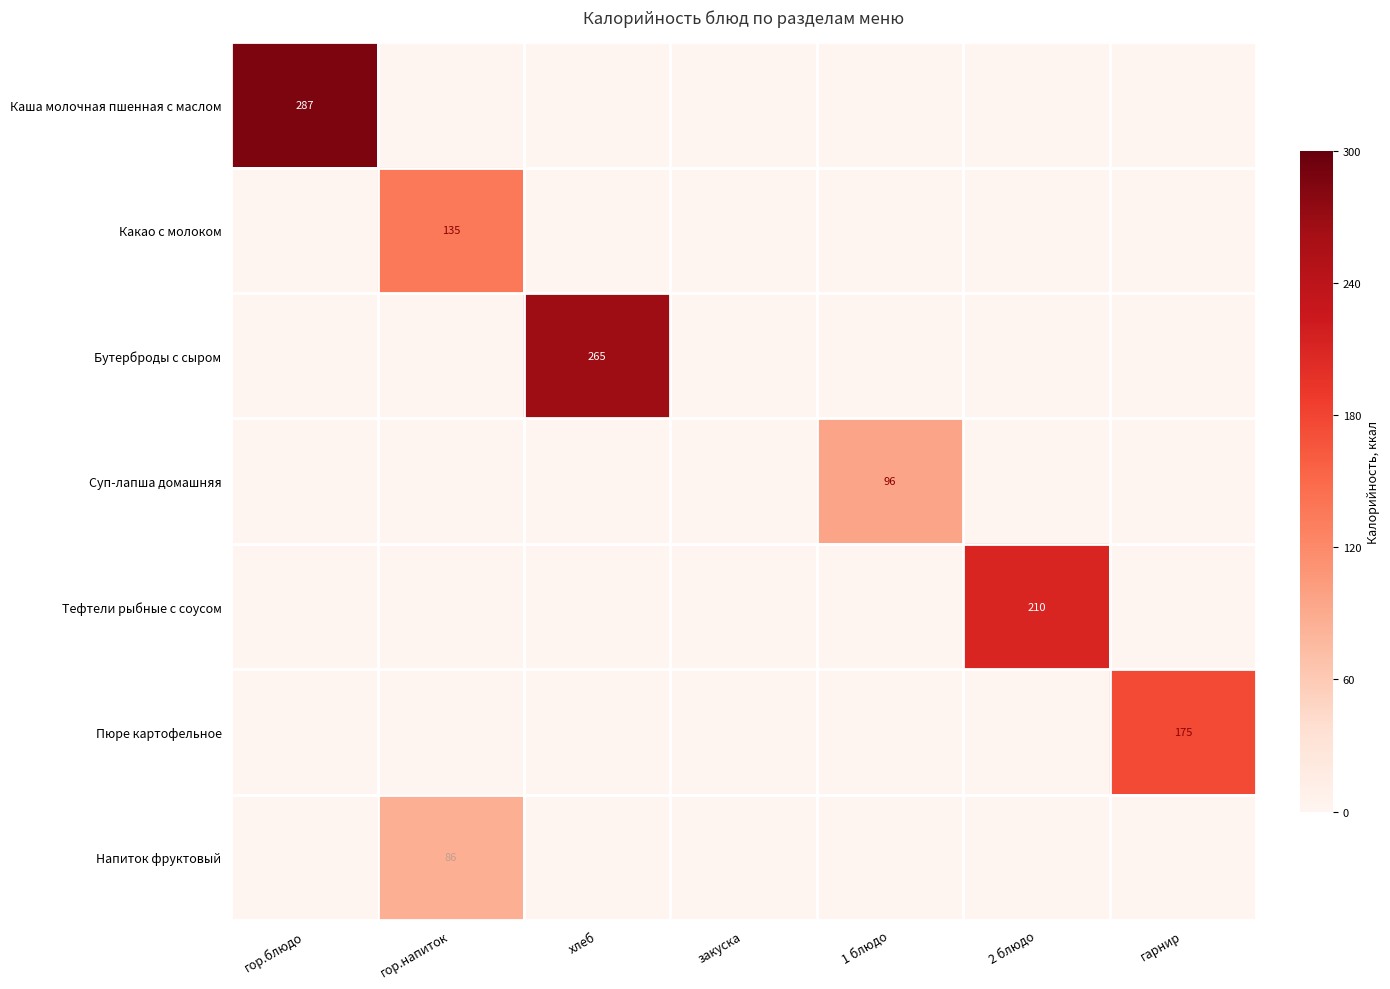

Rank the series at гарнир from highest to lowest value.

Пюре картофельное, Каша молочная пшенная с маслом, Какао с молоком, Бутерброды с сыром, Суп-лапша домашняя, Тефтели рыбные с соусом, Напиток фруктовый